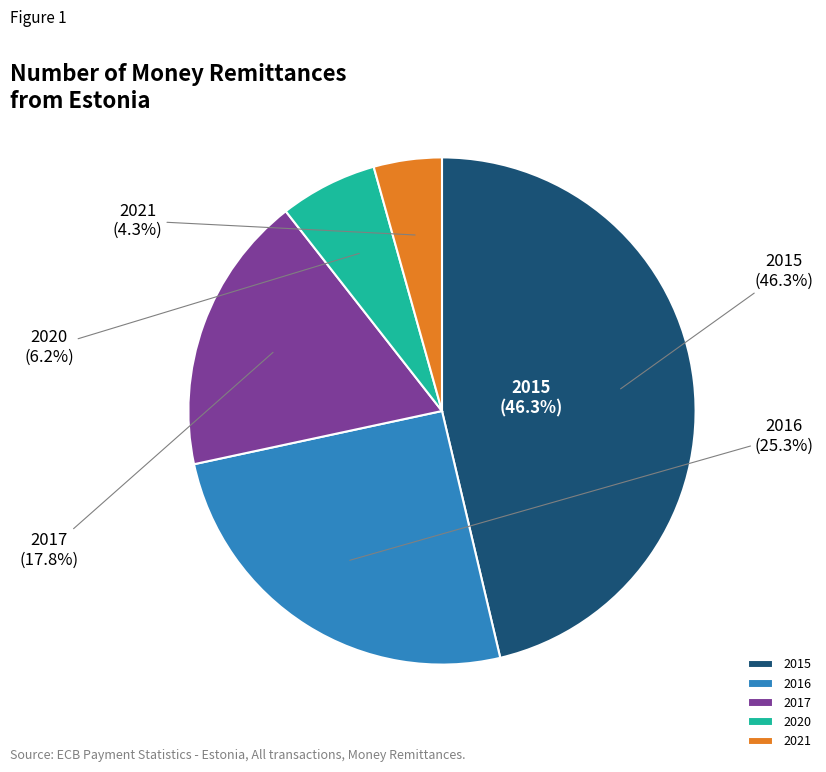

Rank the categories by value from lowest to highest.

2021, 2020, 2017, 2016, 2015